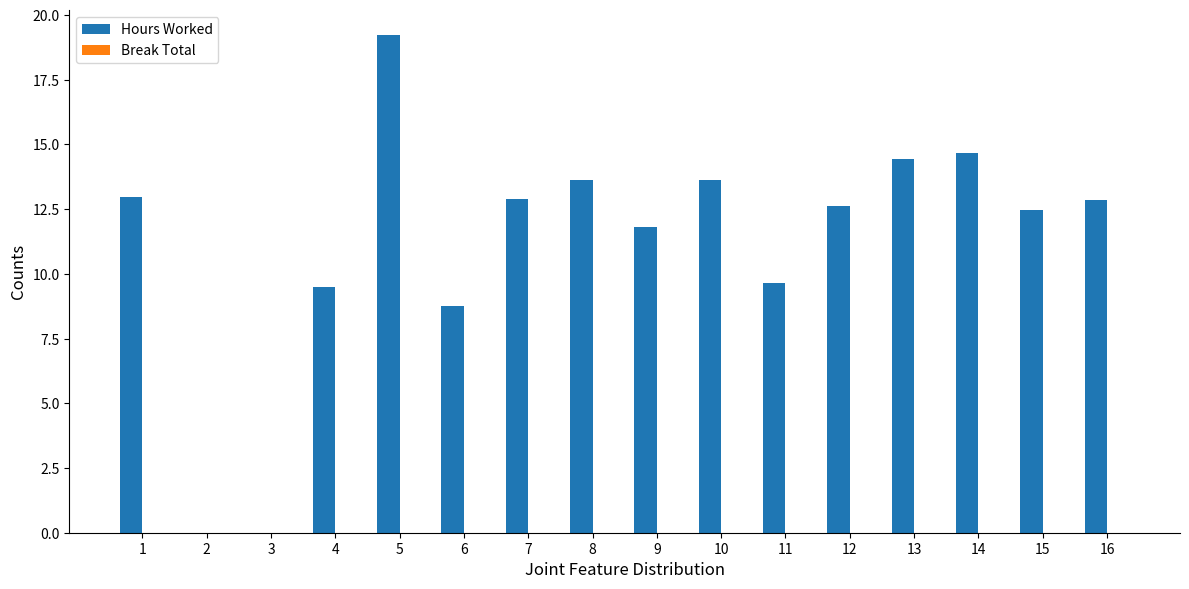

Which has a higher value, 2 or 9?

9